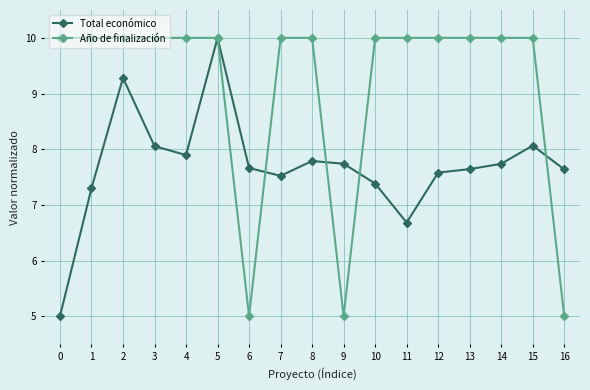

Where is the first local minimum for Total económico?

4